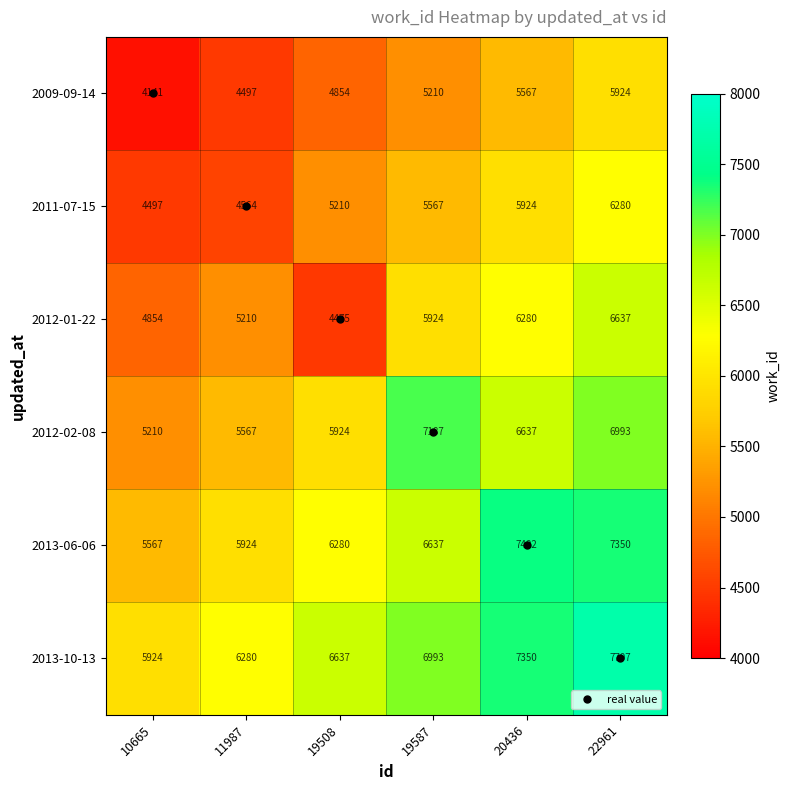

Which series has the largest range (max minus min)?

2012-01-22